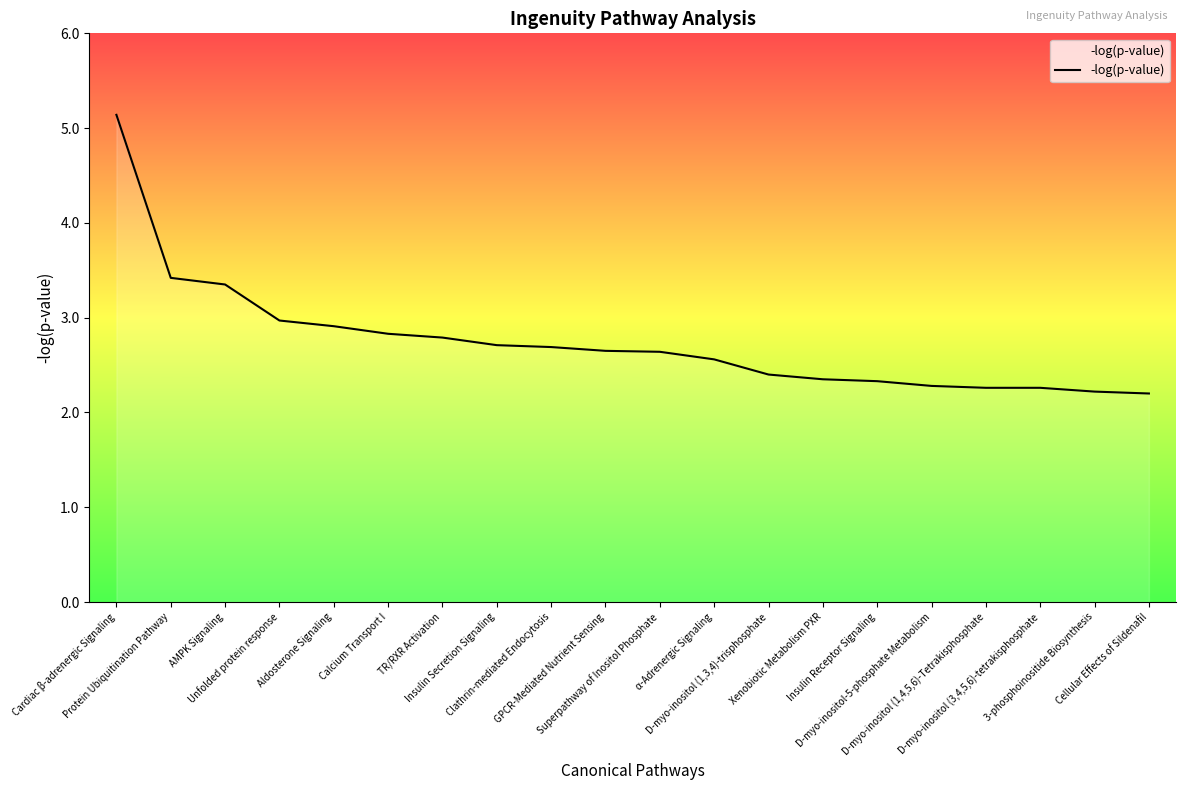

What is the difference between the maximum and minimum values?

2.9